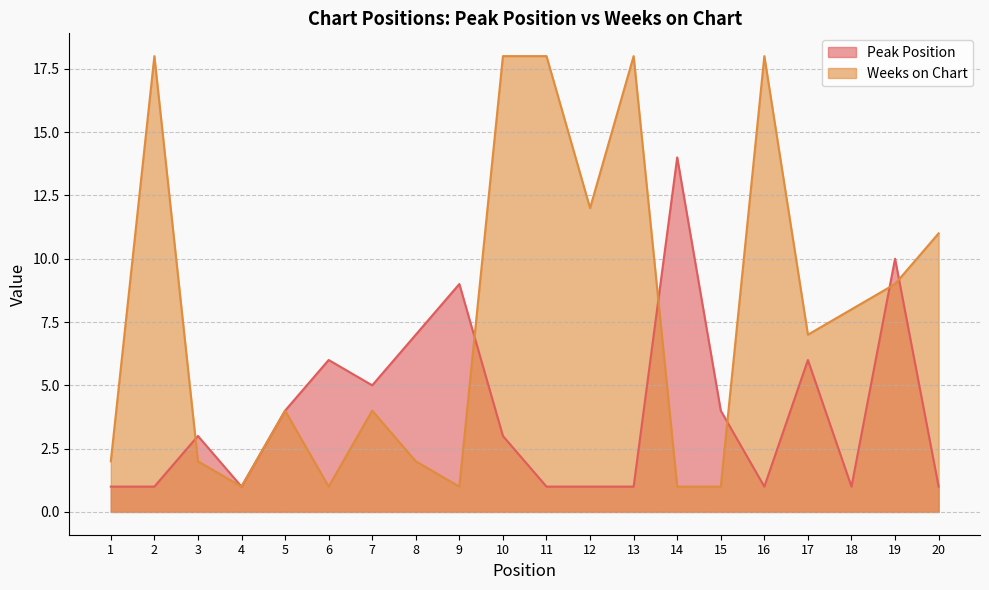

Where is the first local maximum for Weeks on Chart?

2